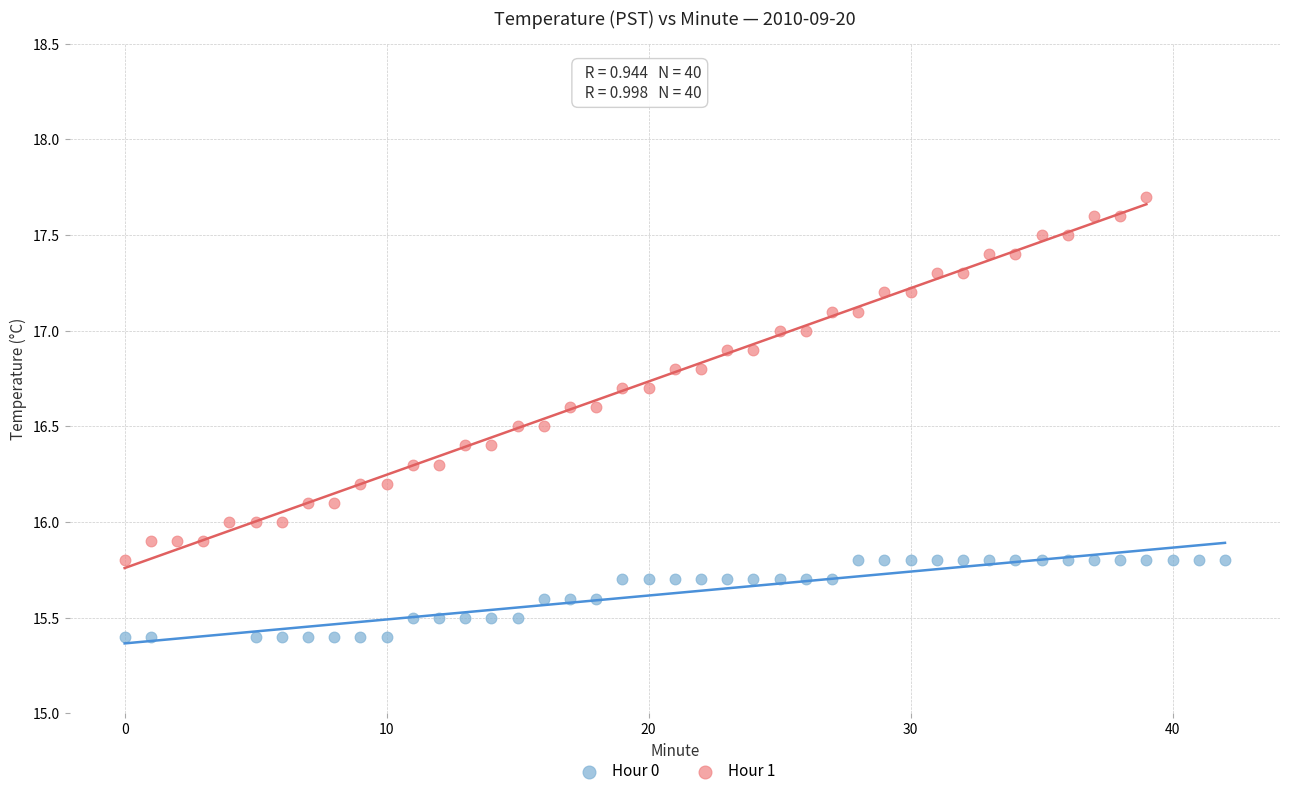

Which series has the widest spread of Y values?

Hour 1